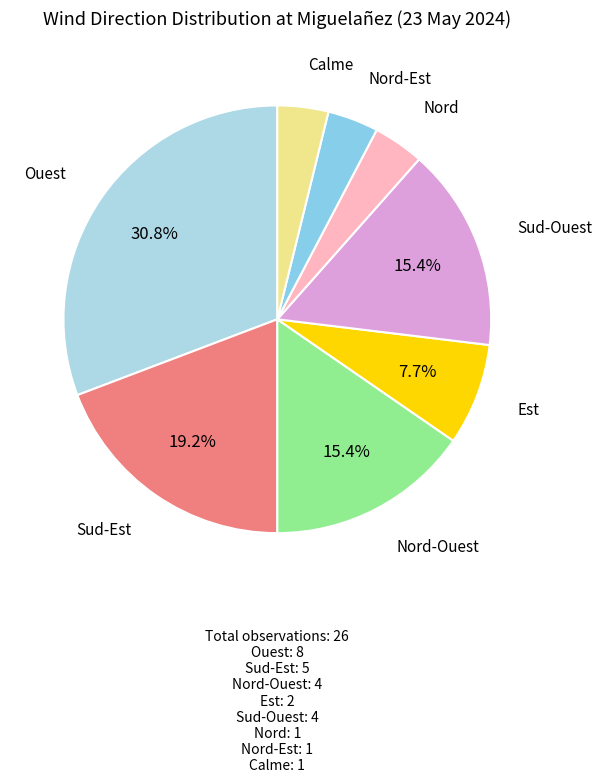

Is there a majority slice in this chart?

No